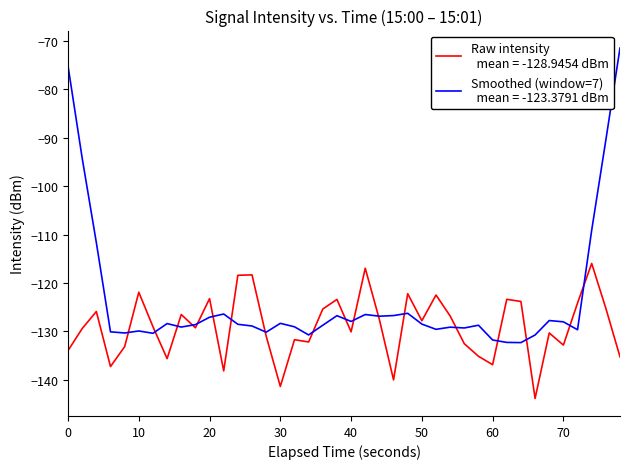

What is the minimum value shown in the chart?

-143.8